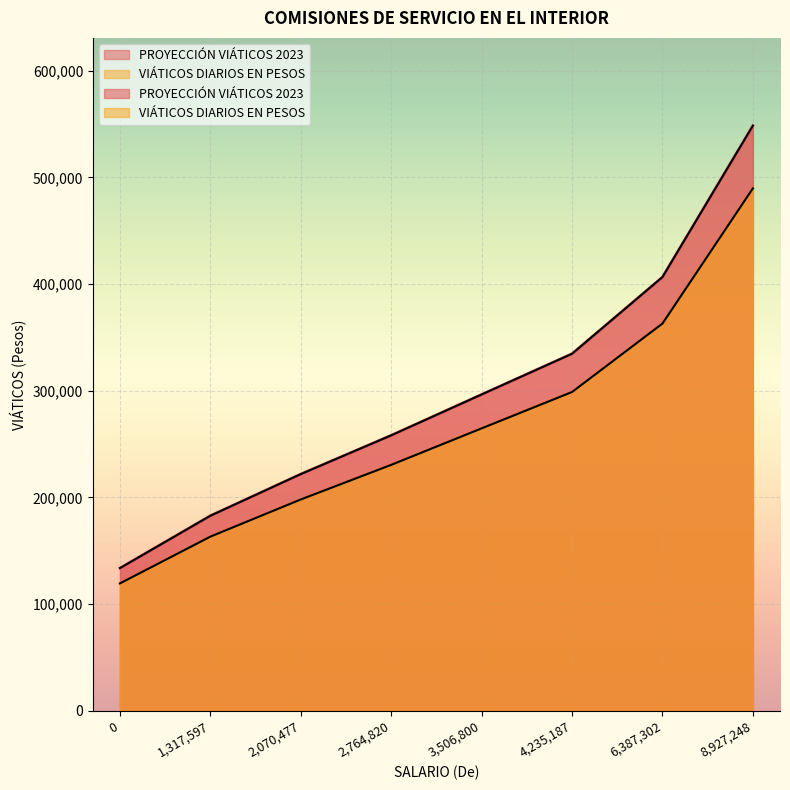

What is the maximum value shown in the chart?

548473.0